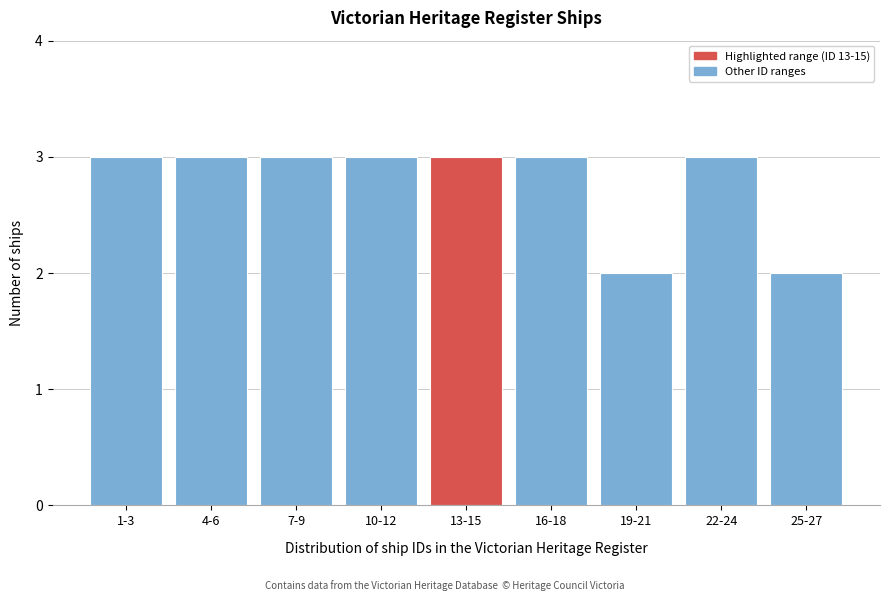

Reading left to right, transcribe all the data shown in this chart.

1-3=3	4-6=3	7-9=3	10-12=3	13-15=3	16-18=3	19-21=2	22-24=3	25-27=2